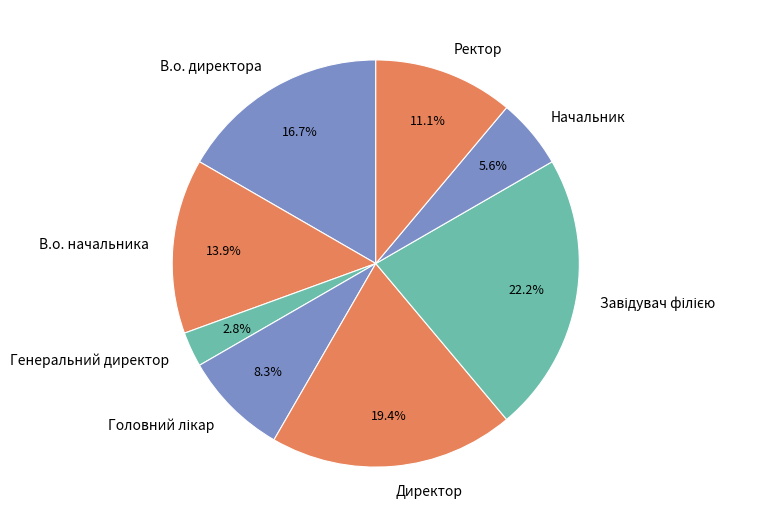

To the nearest percent, what is the average slice percentage?

12%